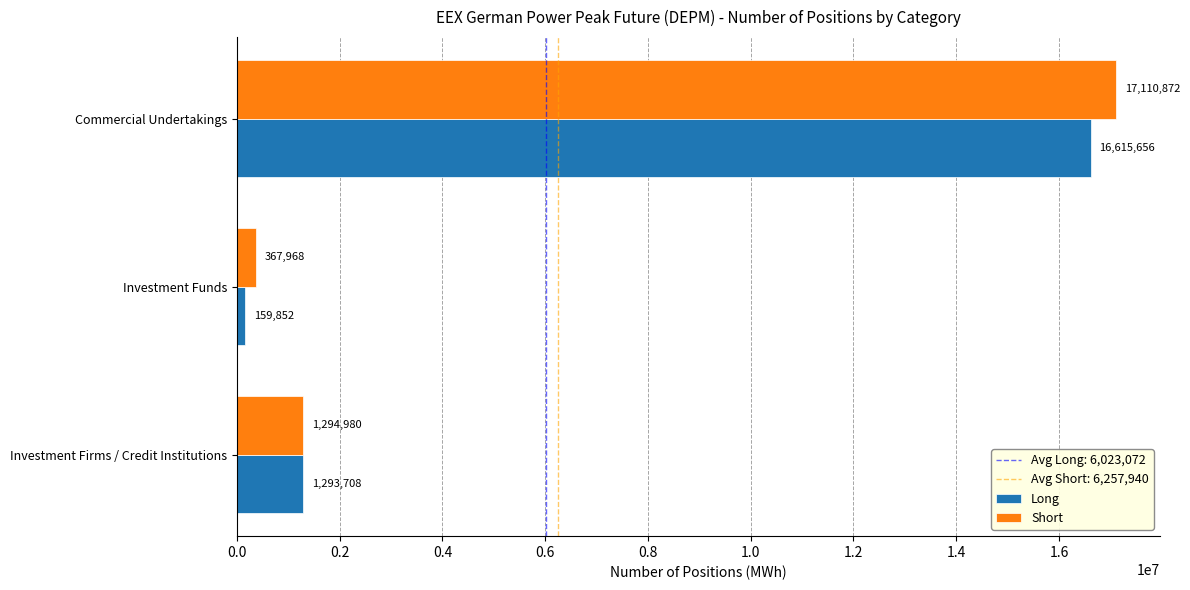

Which series has the widest spread of values?

Short